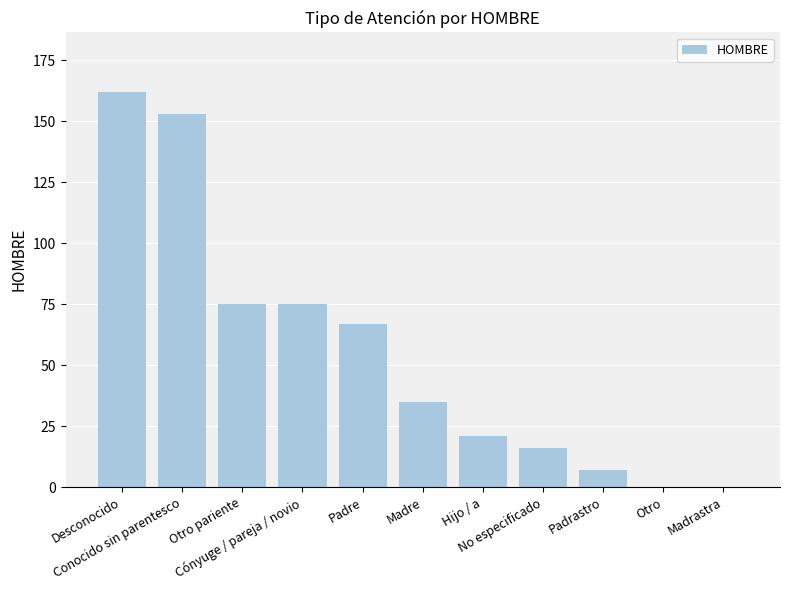

Count the number of data series in this chart.

1